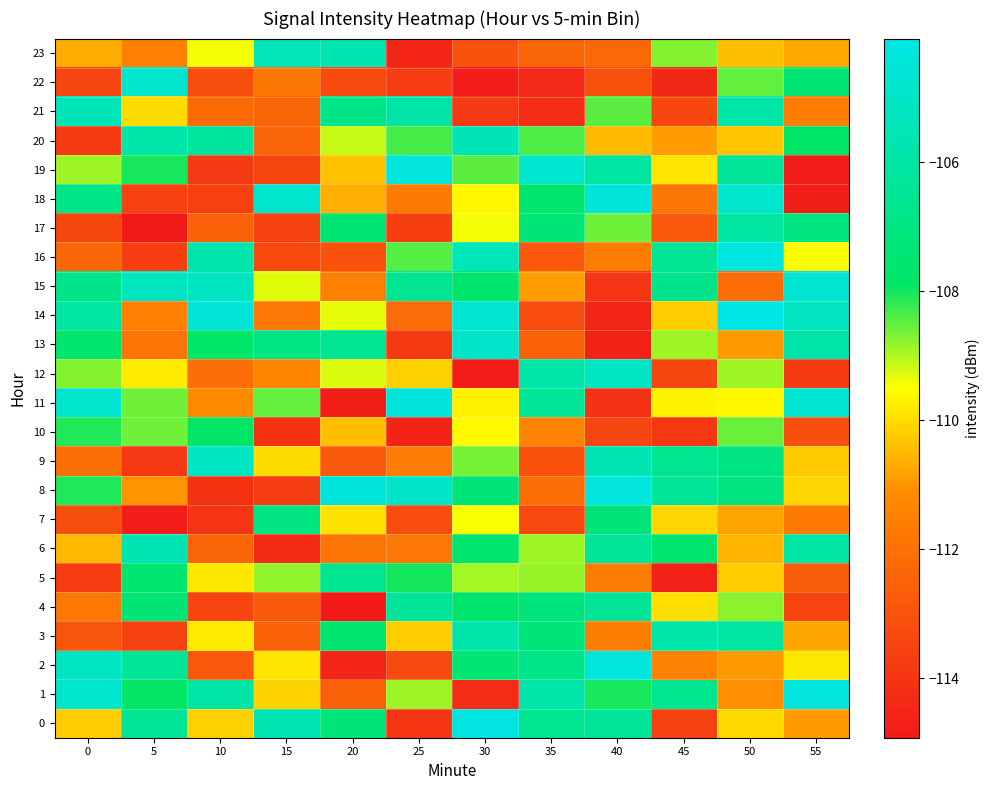

What is the greatest value displayed?

-104.1